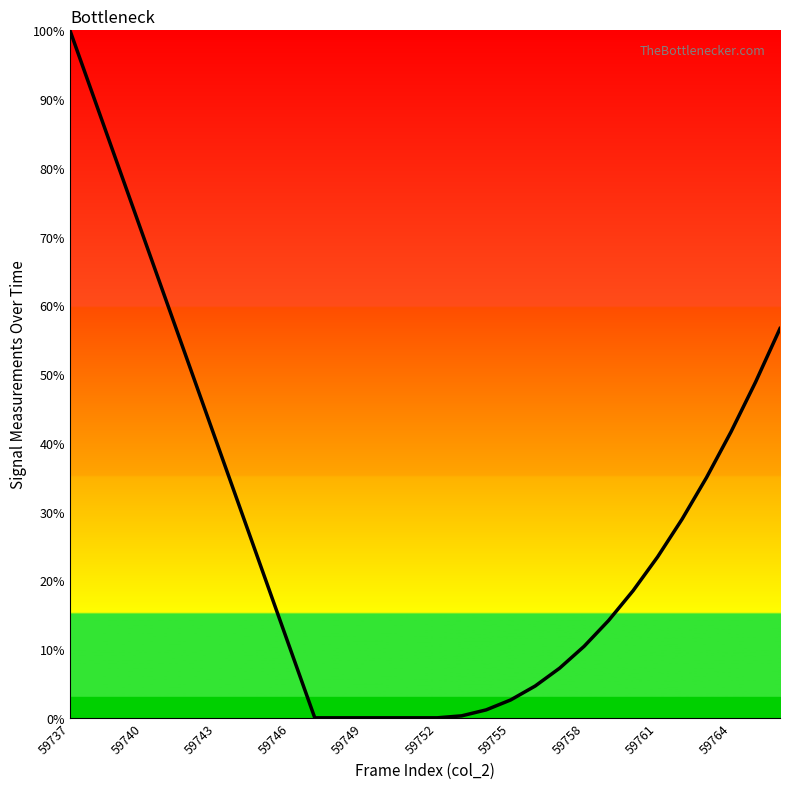

What is the difference between the maximum and minimum values?

100.0